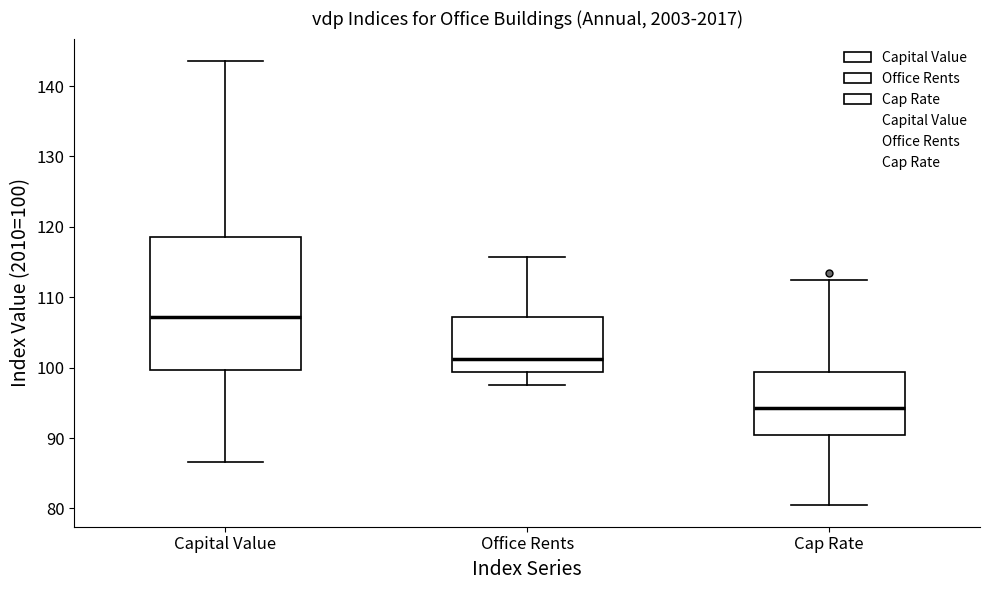

Where does the lower whisker of the box for Office Rents end on the y-axis? The values are not printed on the chart, so give them approximately, as read against the axis.

98